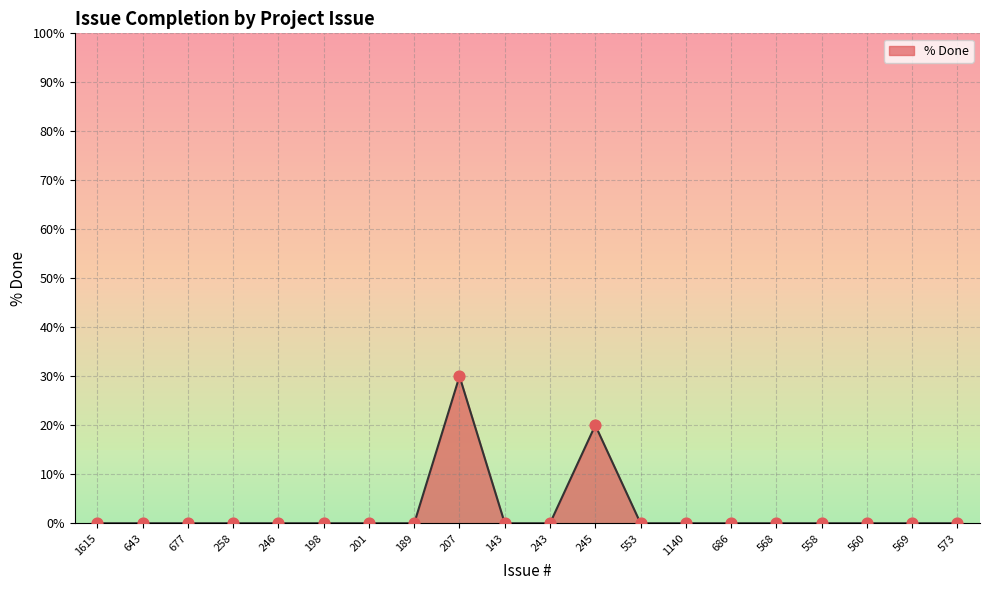

Approximately how many times larger is the value at 245 compared to 207?

0.7